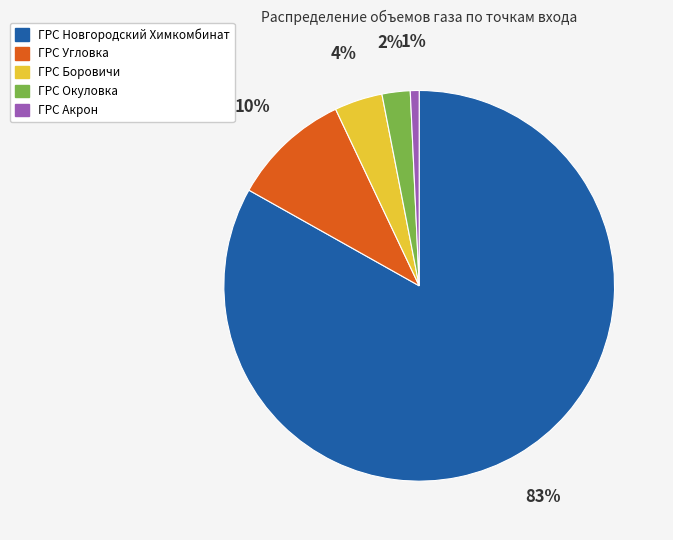

Rank the categories by value from lowest to highest.

ГРС Акрон, ГРС Окуловка, ГРС Боровичи, ГРС Угловка, ГРС Новгородский Химкомбинат